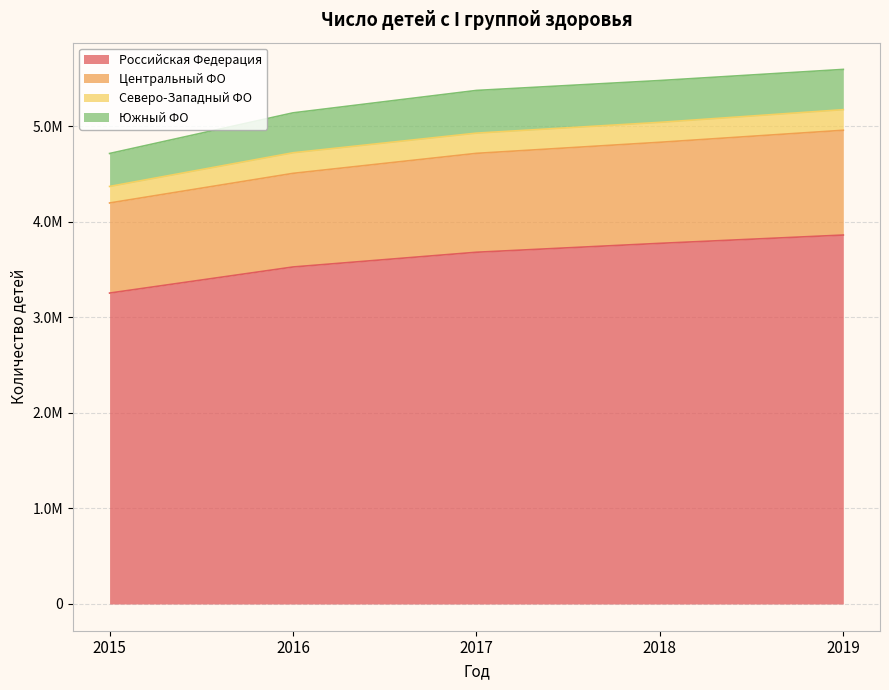

How many data points does each series have?

5